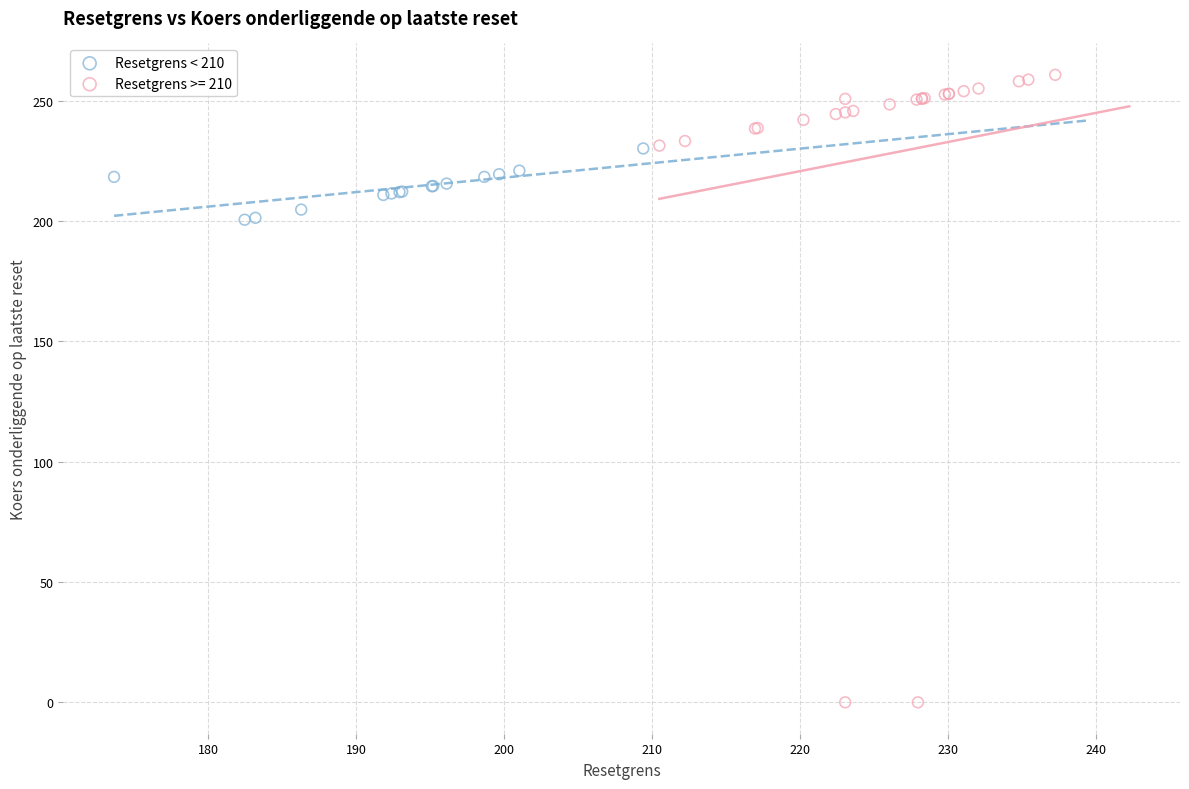

Which series has the widest spread of Y values?

Resetgrens >= 210